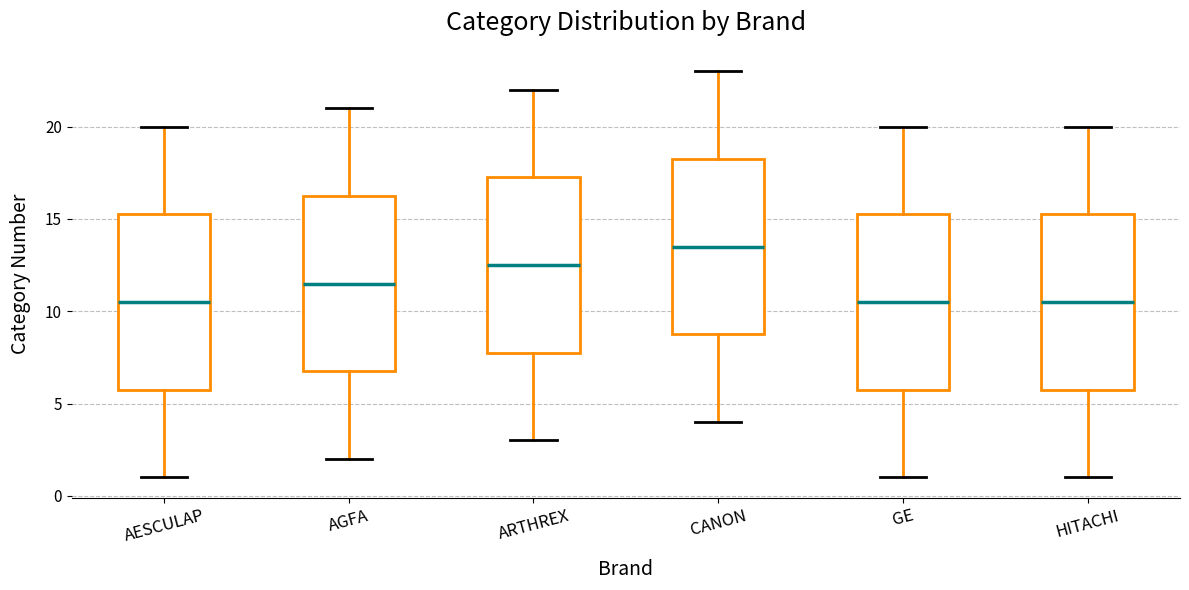

Reading left to right, transcribe this box plot: for each box, give where its median line is, the range the box spans, and where its two whiskers end, as read against the y-axis. The values are not printed on the chart, so give them approximately, as read against the axis.

AESCULAP: median 10.5, box 6.0 to 15.5, whiskers 1.0 to 20.0
AGFA: median 11.5, box 7.0 to 16.5, whiskers 2.0 to 21.0
ARTHREX: median 12.5, box 8.0 to 17.5, whiskers 3.0 to 22.0
CANON: median 13.5, box 9.0 to 18.5, whiskers 4.0 to 23.0
GE: median 10.5, box 6.0 to 15.5, whiskers 1.0 to 20.0
HITACHI: median 10.5, box 6.0 to 15.5, whiskers 1.0 to 20.0